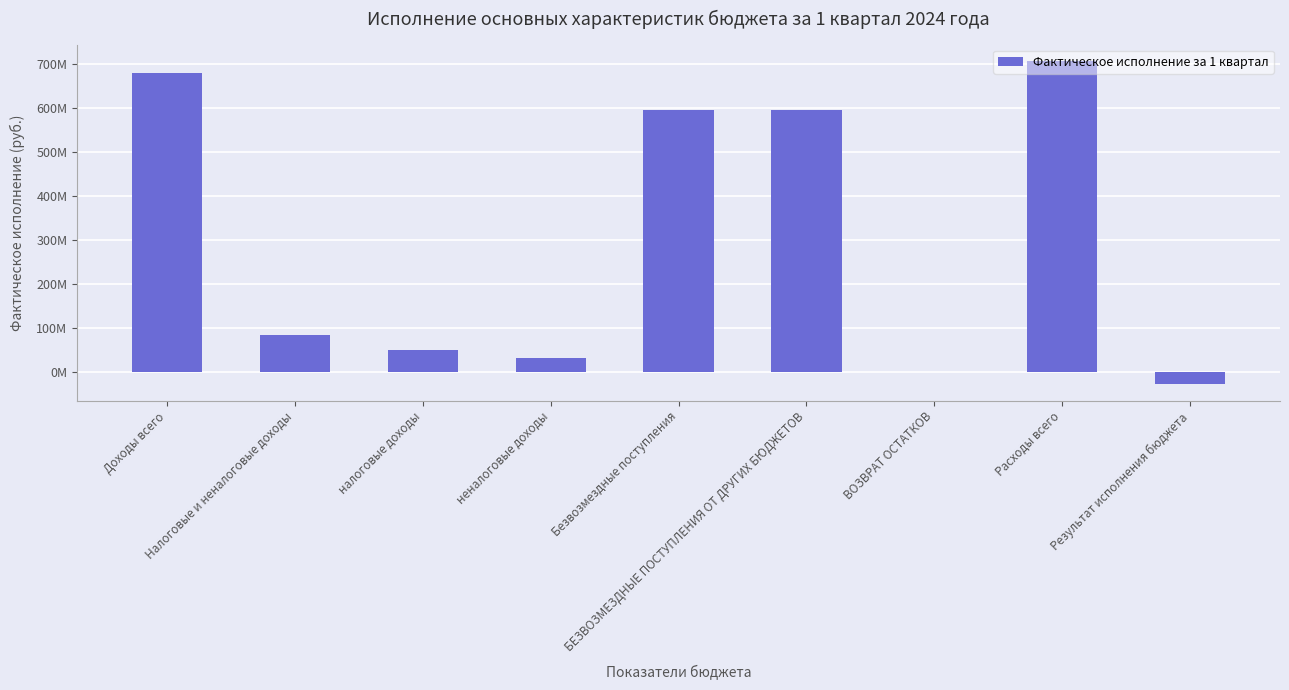

What is the minimum value shown in the chart?

-27394178.7